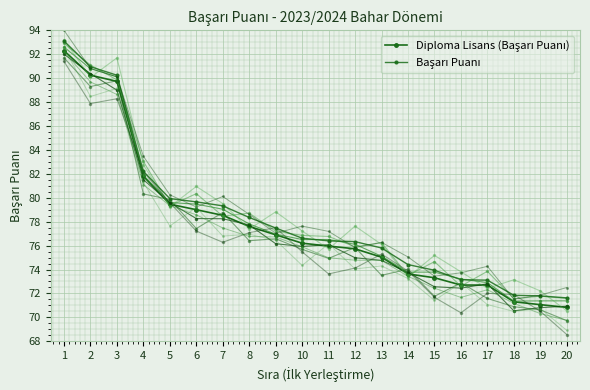

At which category is the sum across all series the highest?

1